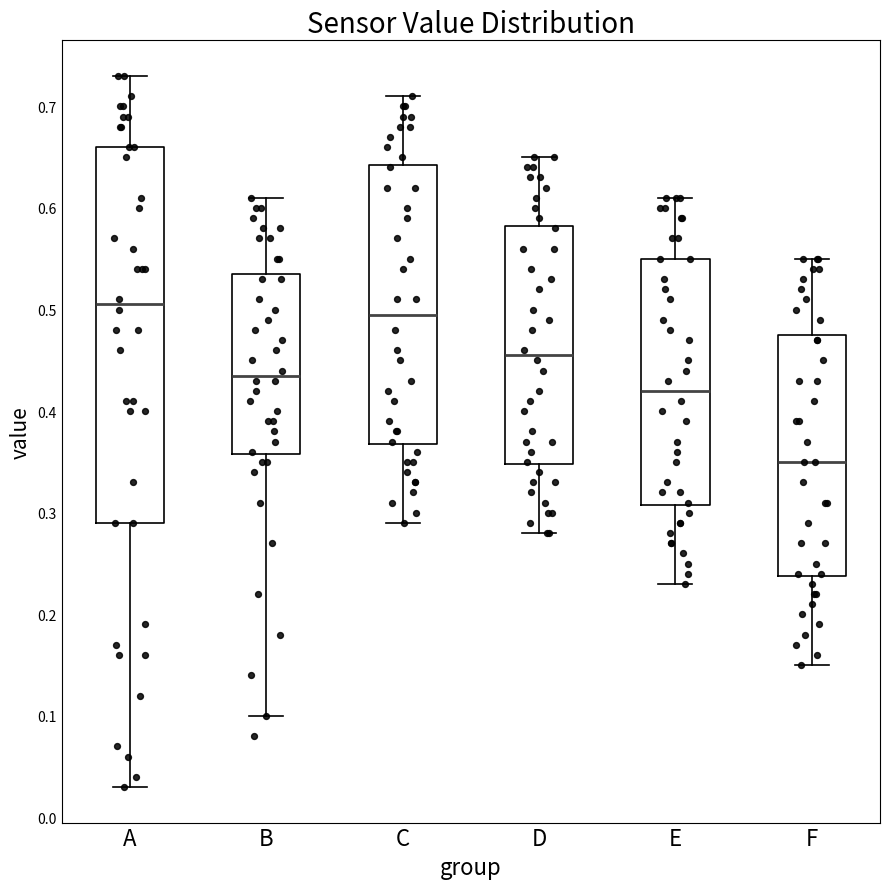

Where does the upper whisker of the box for A end on the y-axis? The values are not printed on the chart, so give them approximately, as read against the axis.

0.73